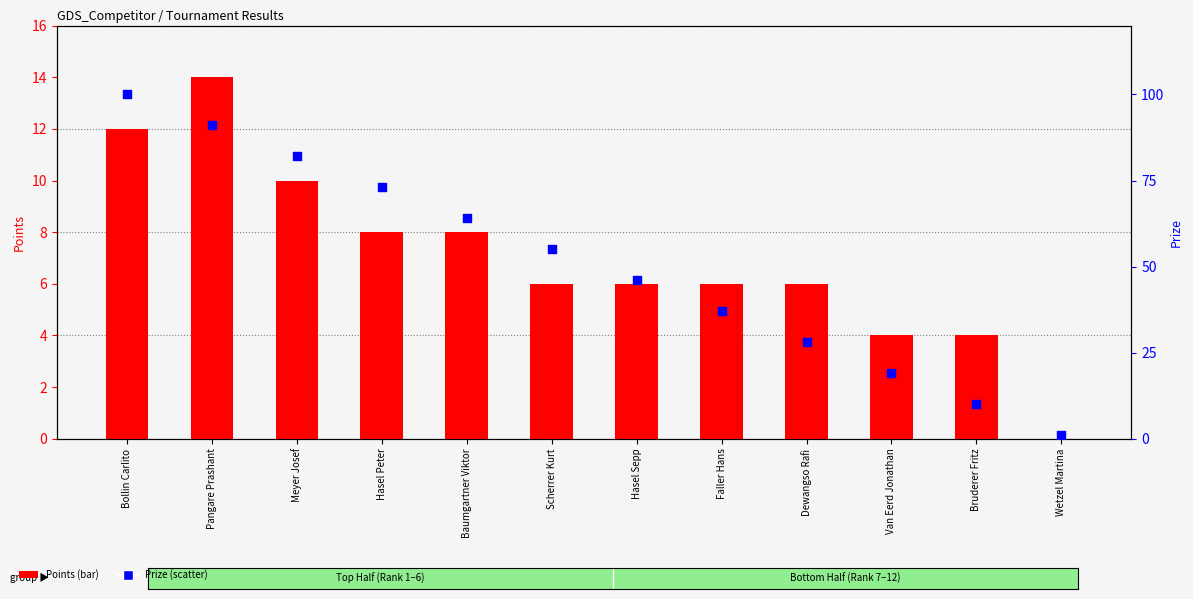

What is the total value across all series at Pangare Prashant?

105